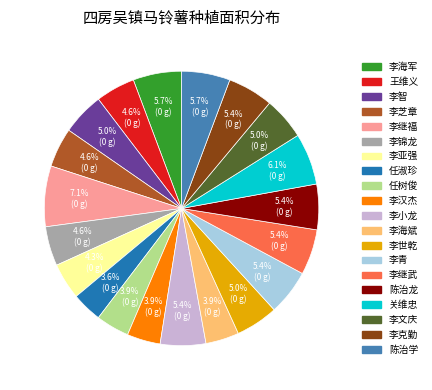

What is the largest slice in the pie chart?

李继福